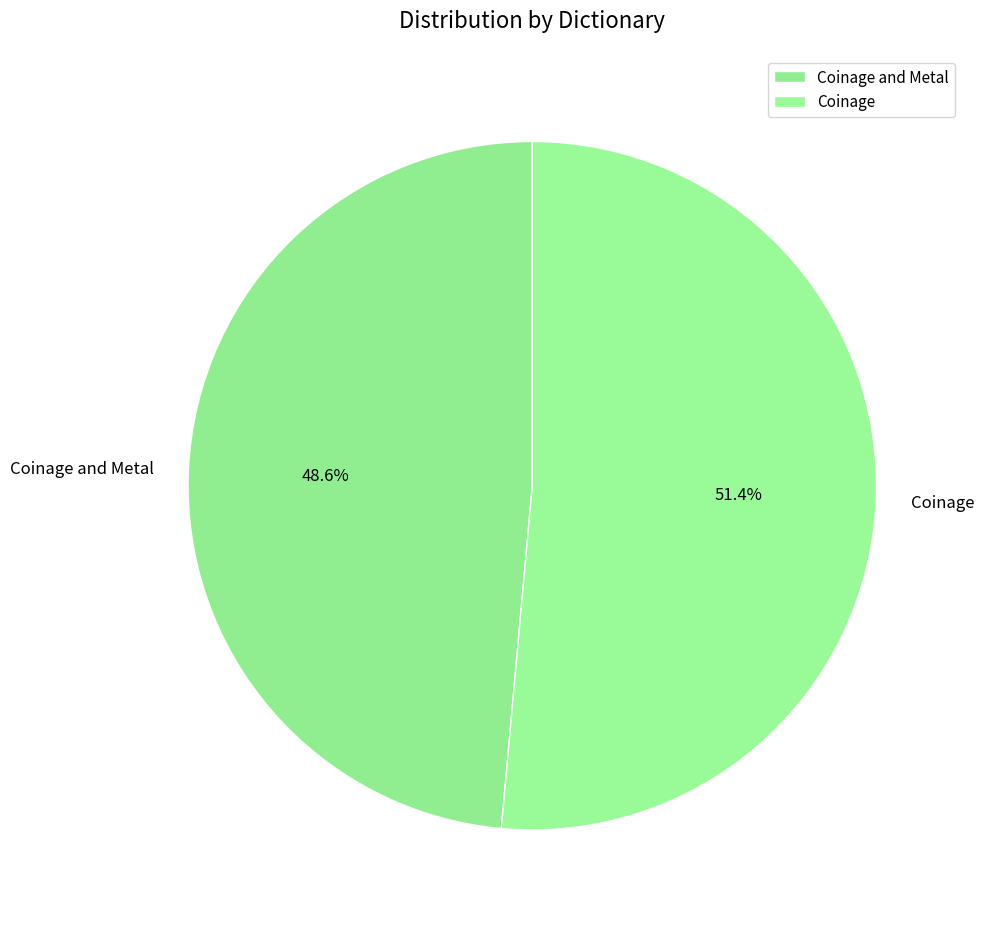

Is Coinage and Metal the majority of the pie?

No